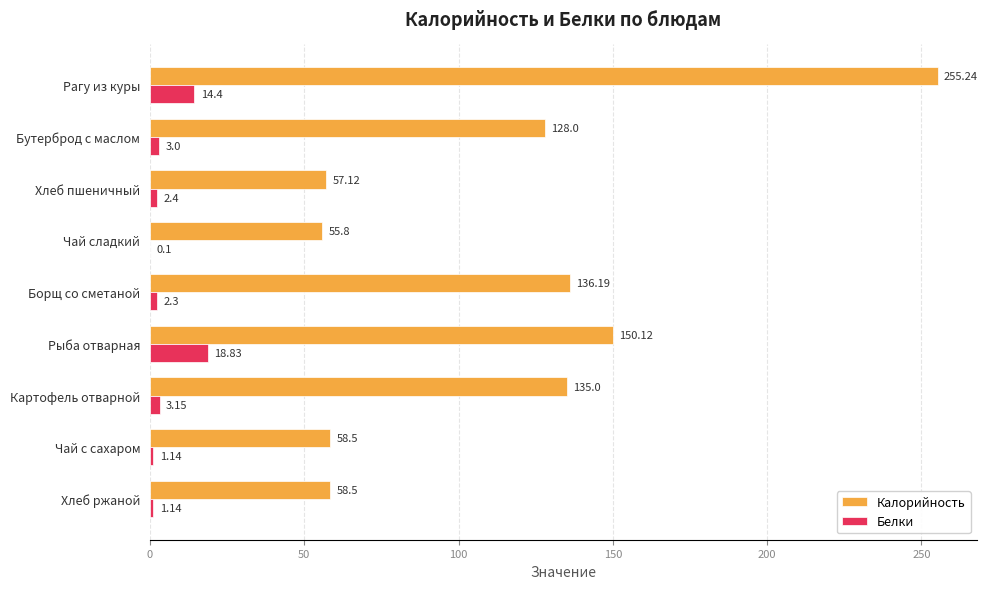

What is the sum of all Калорийность values?

1034.5